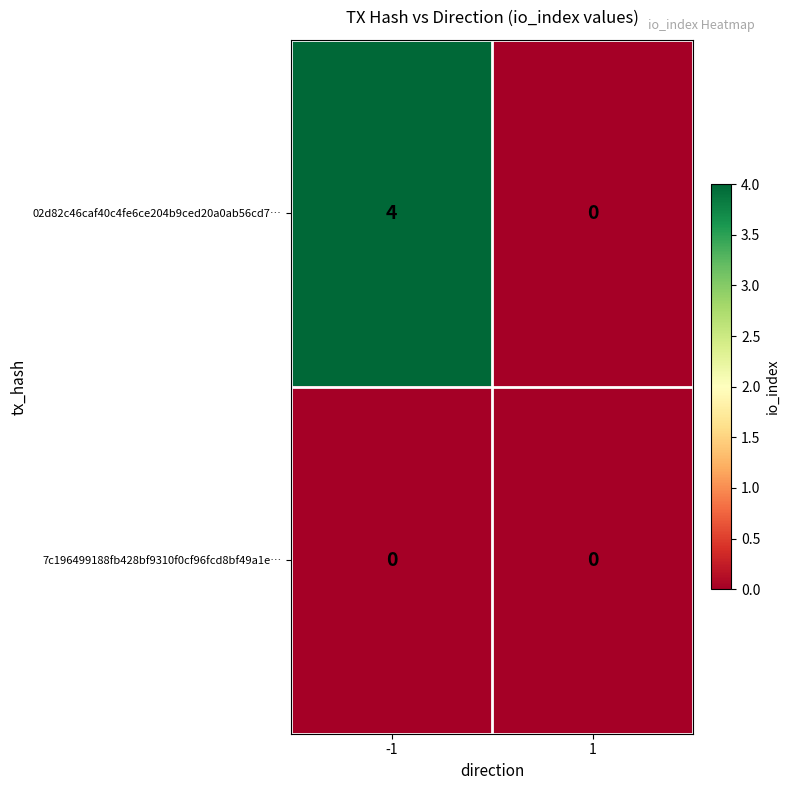

Reading left to right, list all the values displayed in this chart.

02d82c46caf40c4fe6ce204b9ced20a0ab56cd7…: -1=4	1=0
7c196499188fb428bf9310f0cf96fcd8bf49a1e…: -1=0	1=0